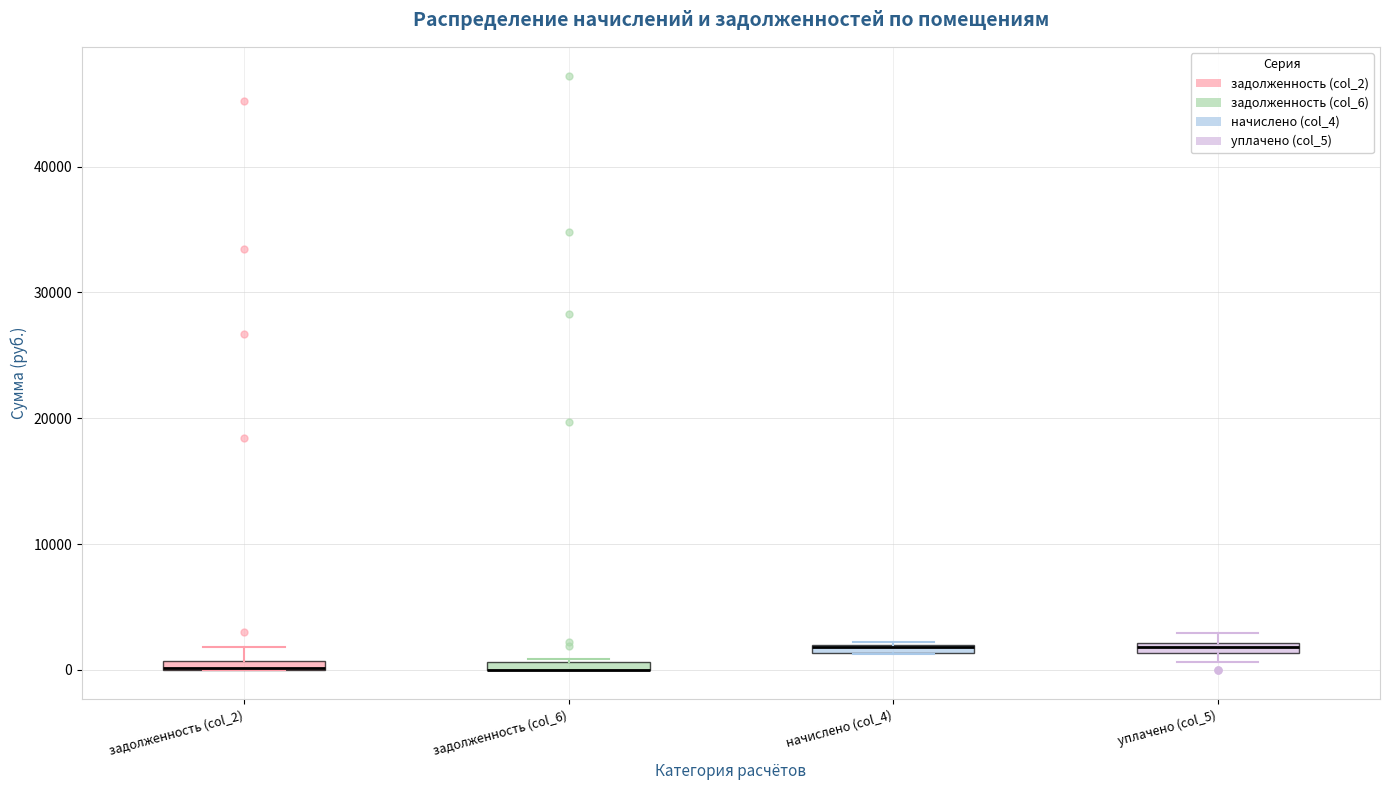

Where is the lower edge of the box for задолженность (col_2) on the y-axis? The values are not printed on the chart, so give them approximately, as read against the axis.

0